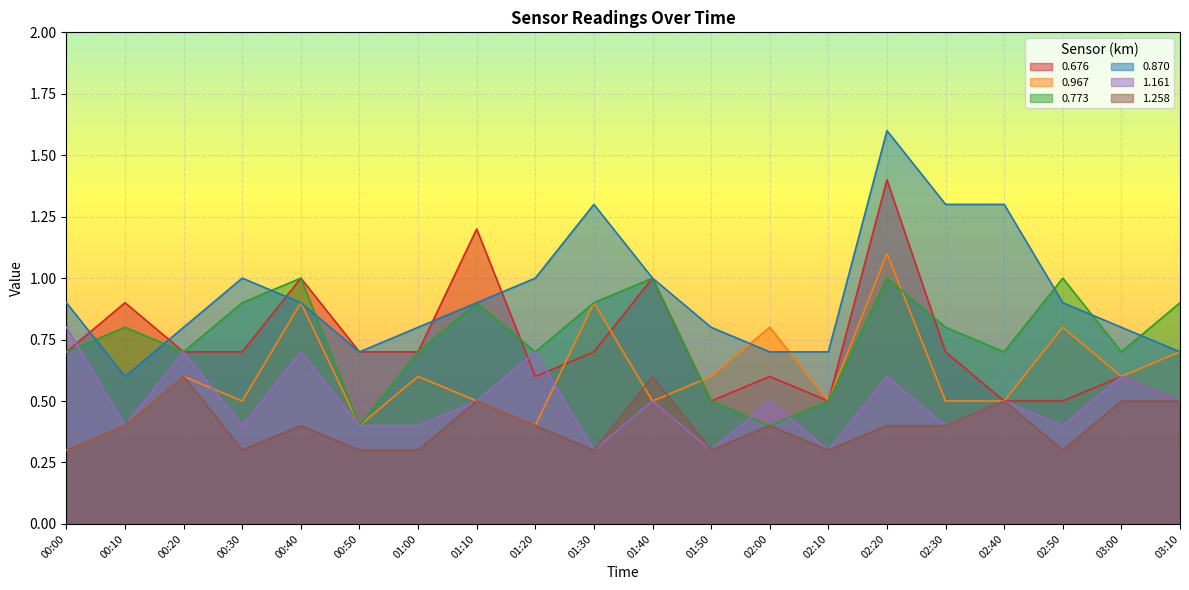

At which label does 0.870 reach its peak?

02:20